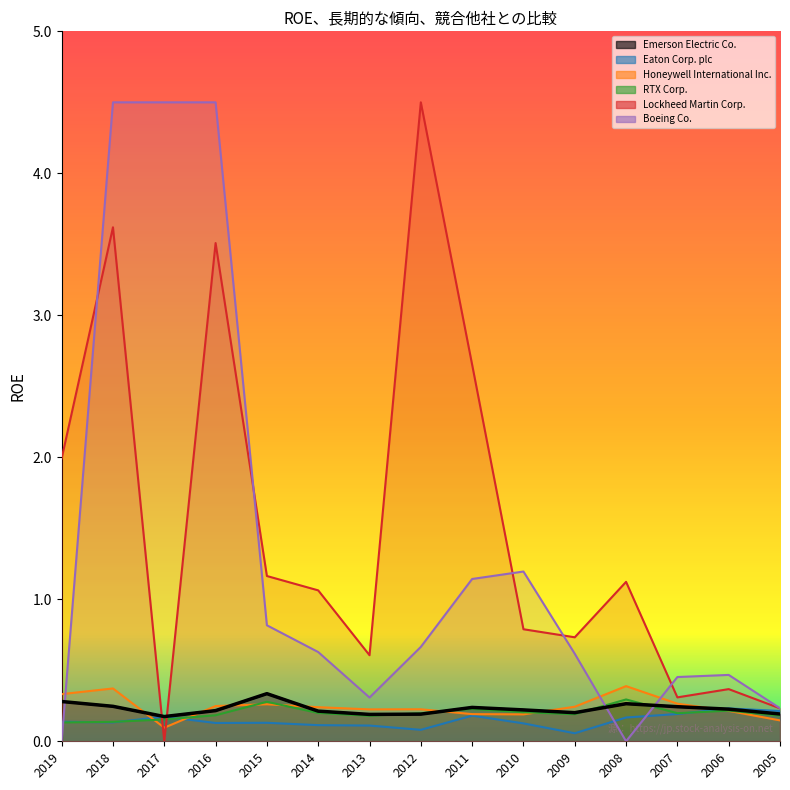

Does the chart display data point markers on the line(s)?

No